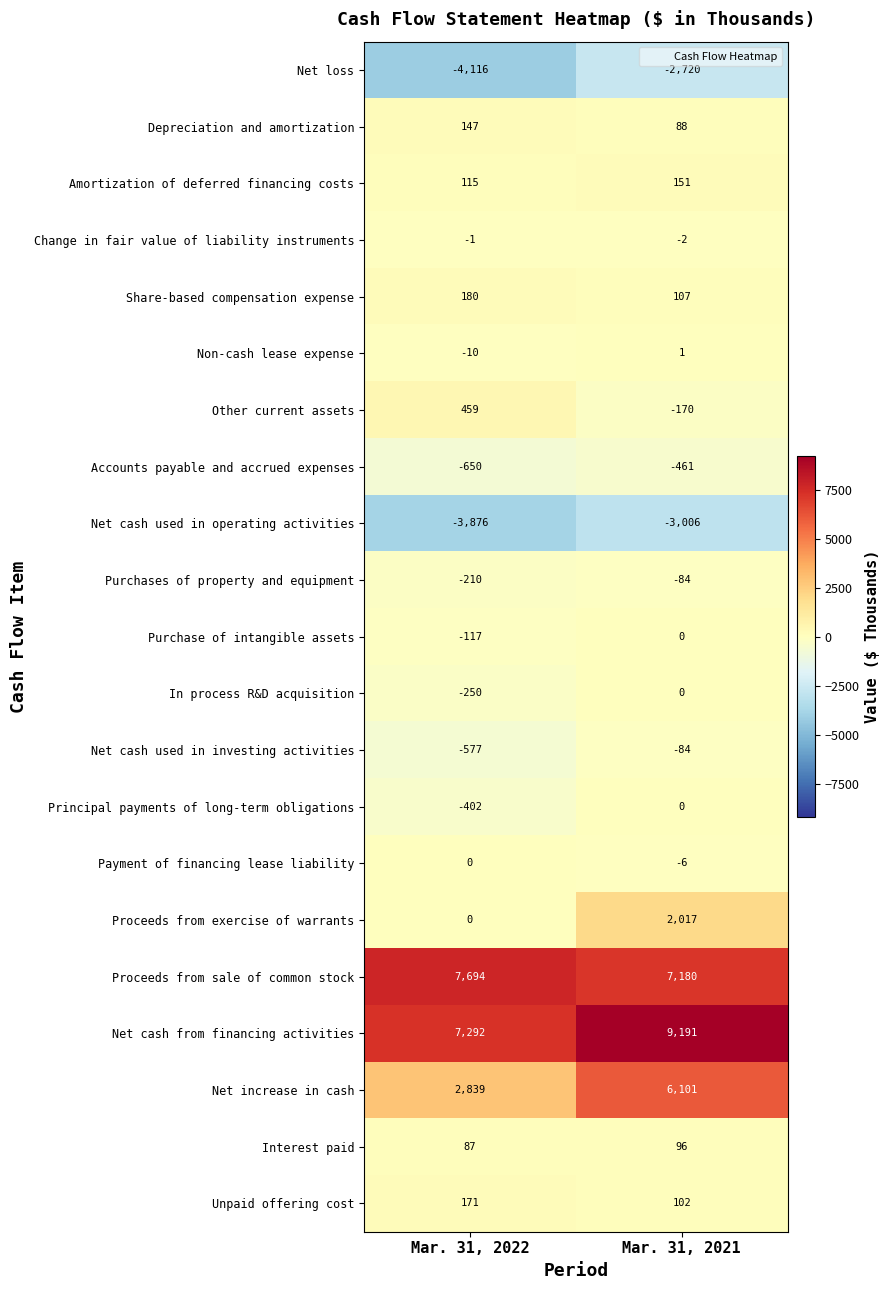

How many data points in Unpaid offering cost are less than 171?

1